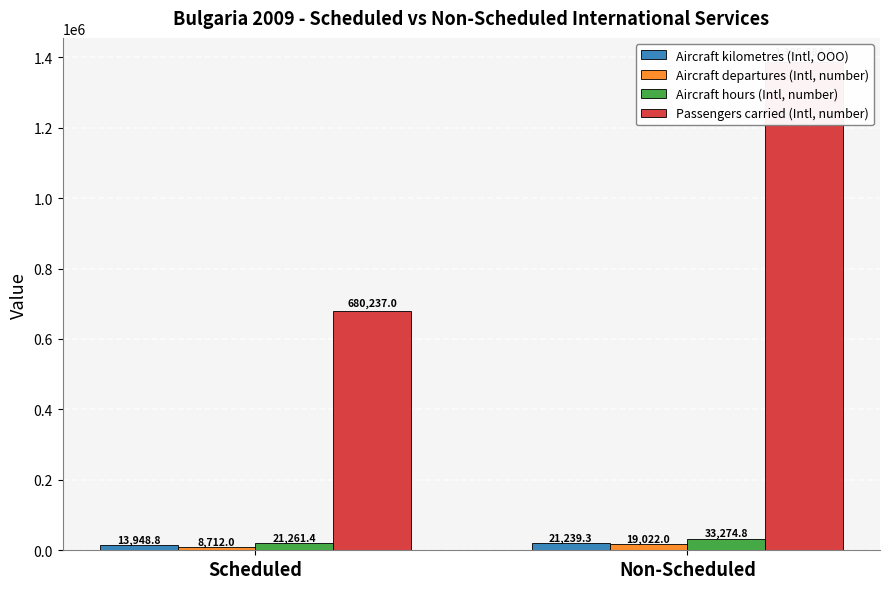

Reading right to left, transcribe all the data shown in this chart.

Aircraft kilometres (Intl, OOO): Non-Scheduled=21239.3	Scheduled=13948.8
Aircraft departures (Intl, number): Non-Scheduled=19022.0	Scheduled=8712.0
Aircraft hours (Intl, number): Non-Scheduled=33274.8	Scheduled=21261.4
Passengers carried (Intl, number): Non-Scheduled=1385684.0	Scheduled=680237.0